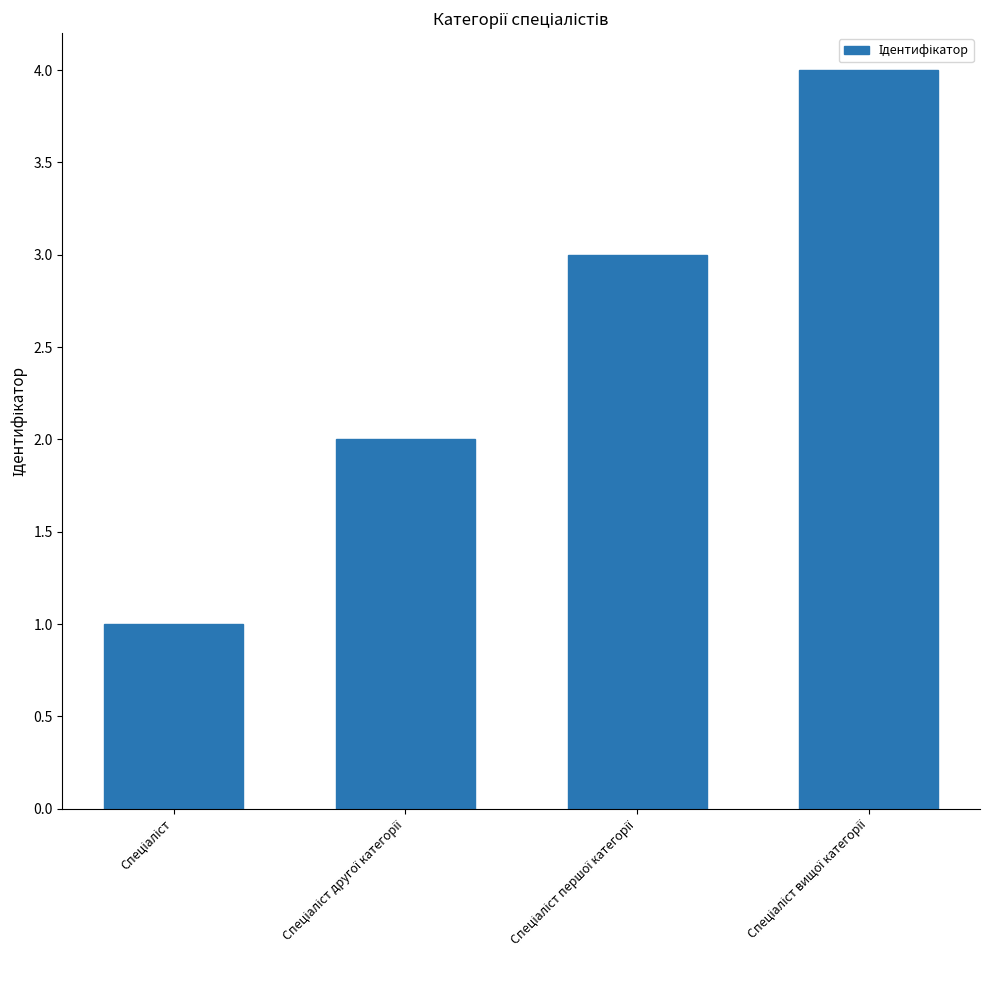

What is the sum of all values?

10